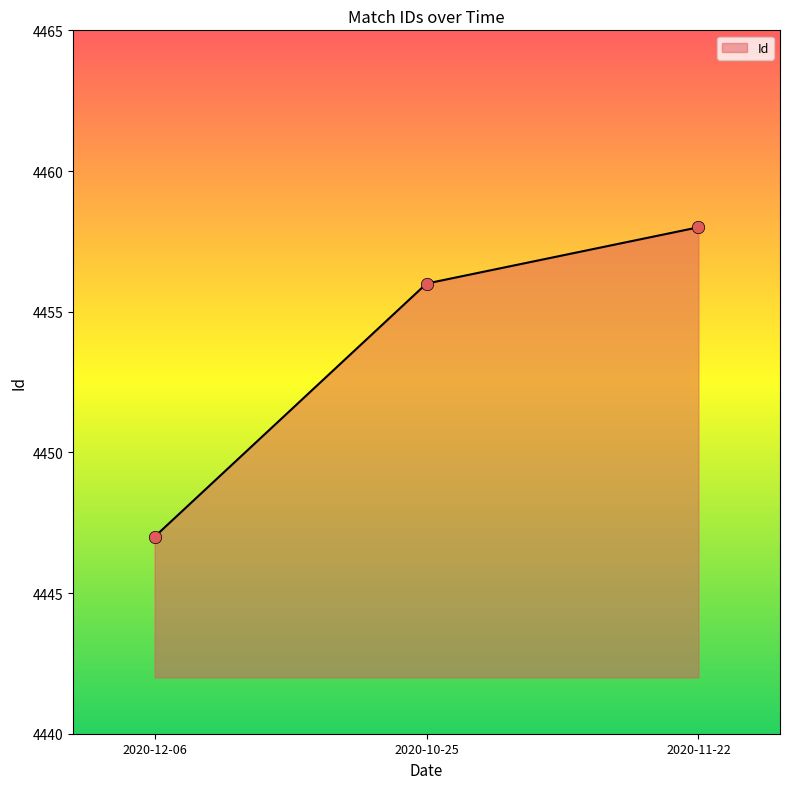

What is the change in value from 2020-12-06 to 2020-11-22?

+11